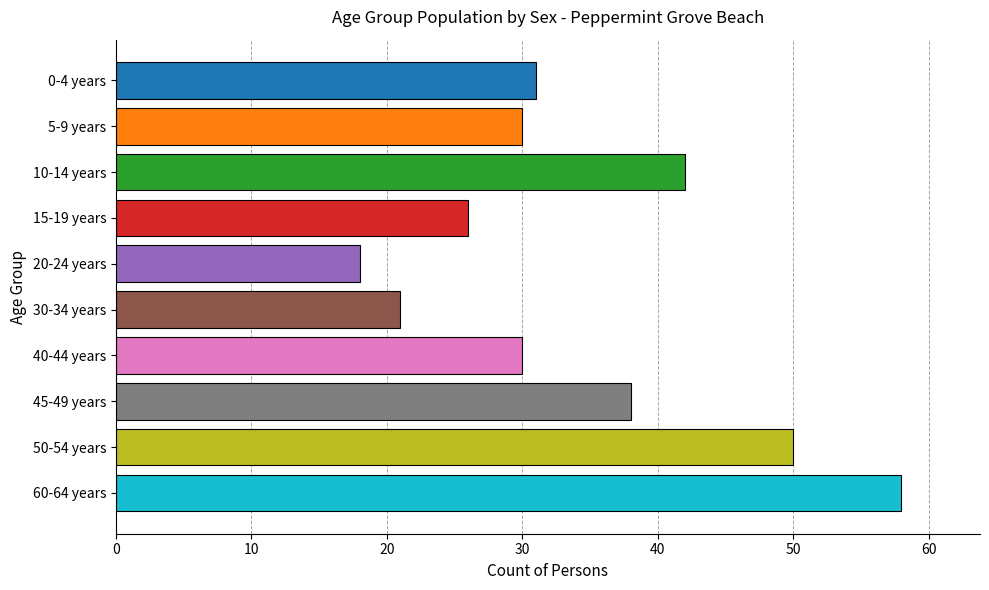

What is the greatest value displayed?

58